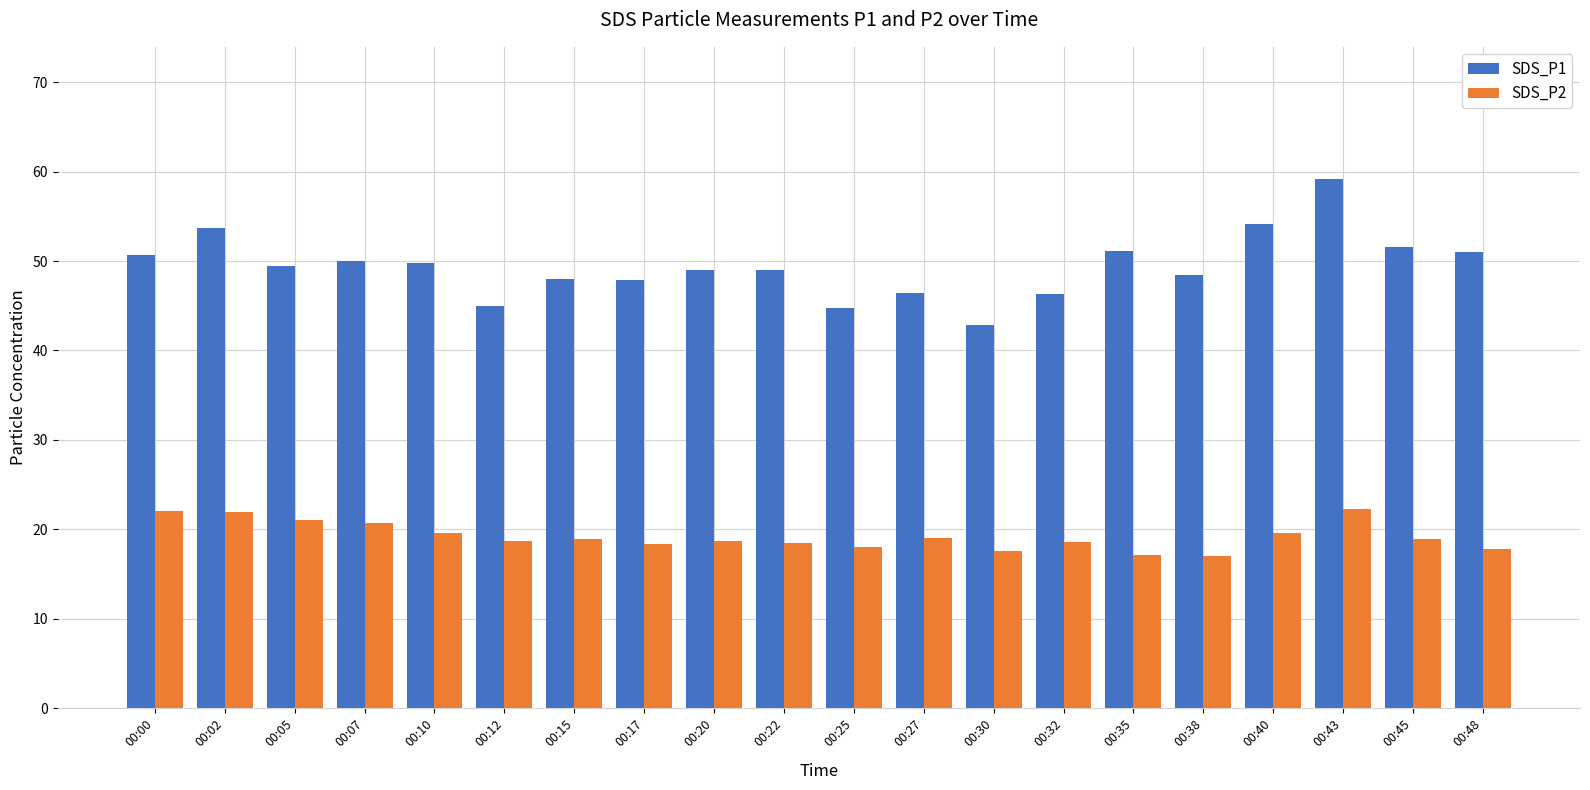

Which series has the widest spread of values?

SDS_P1